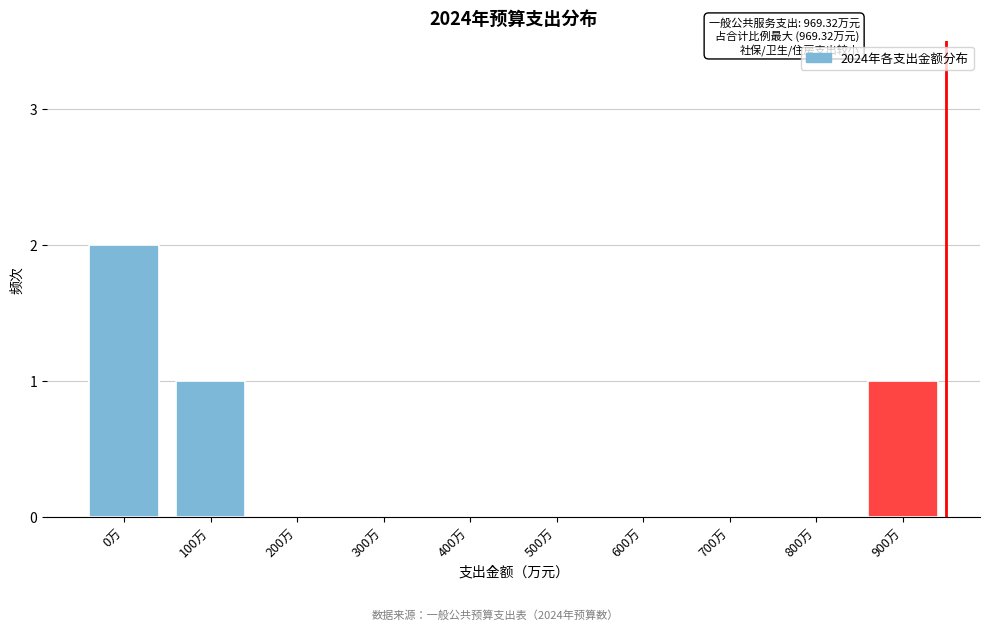

Which has a higher value, 300万 or 100万?

100万